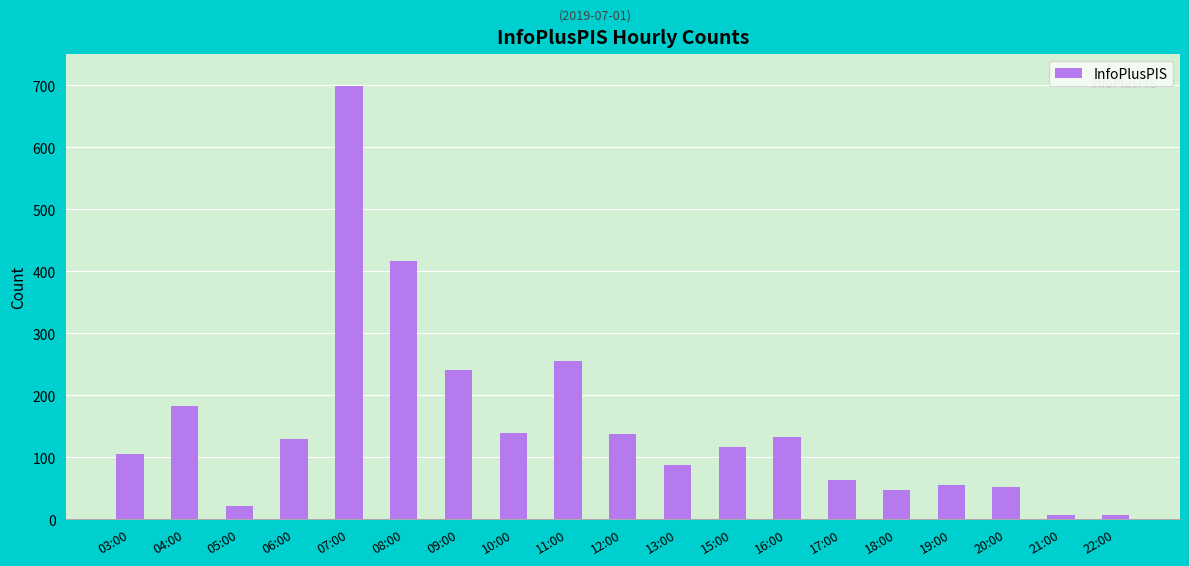

True or false: the data shows 29 at 17:00.

False